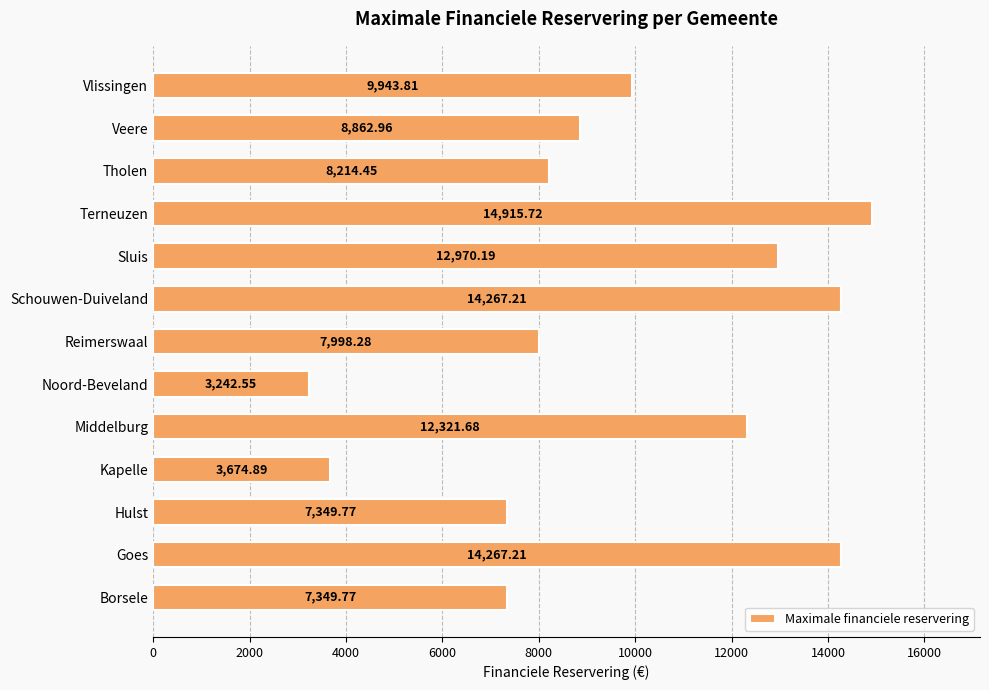

What is the greatest value displayed?

14915.7